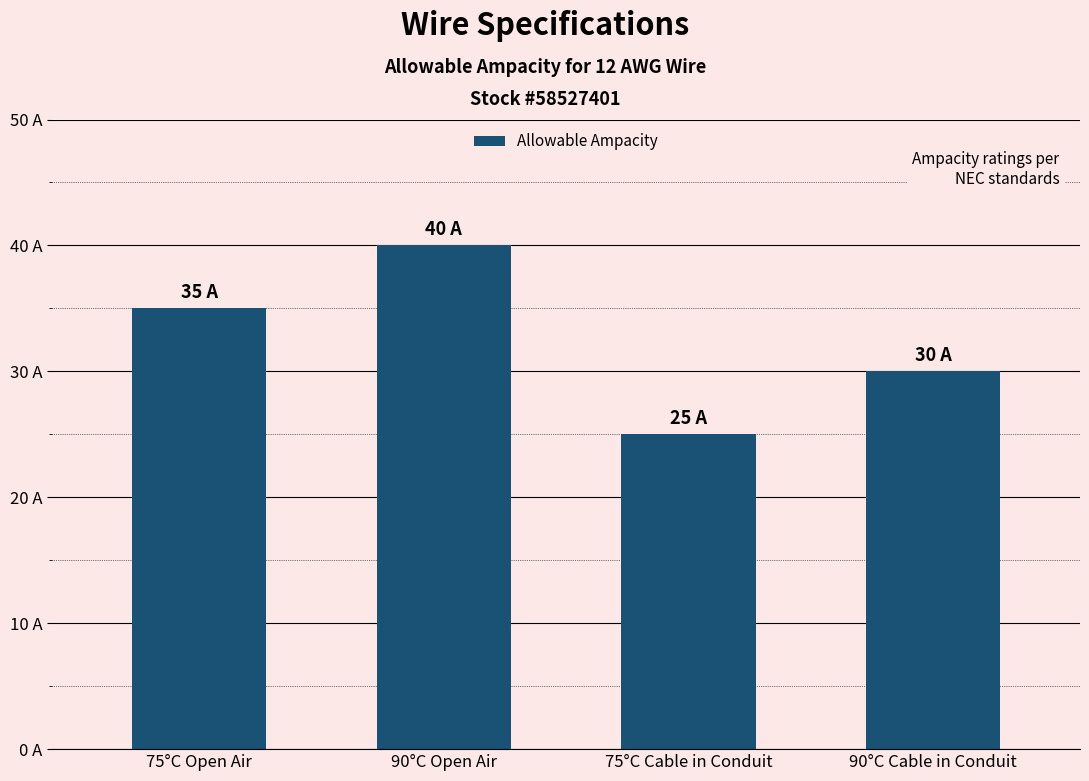

Are the bars horizontal?

No